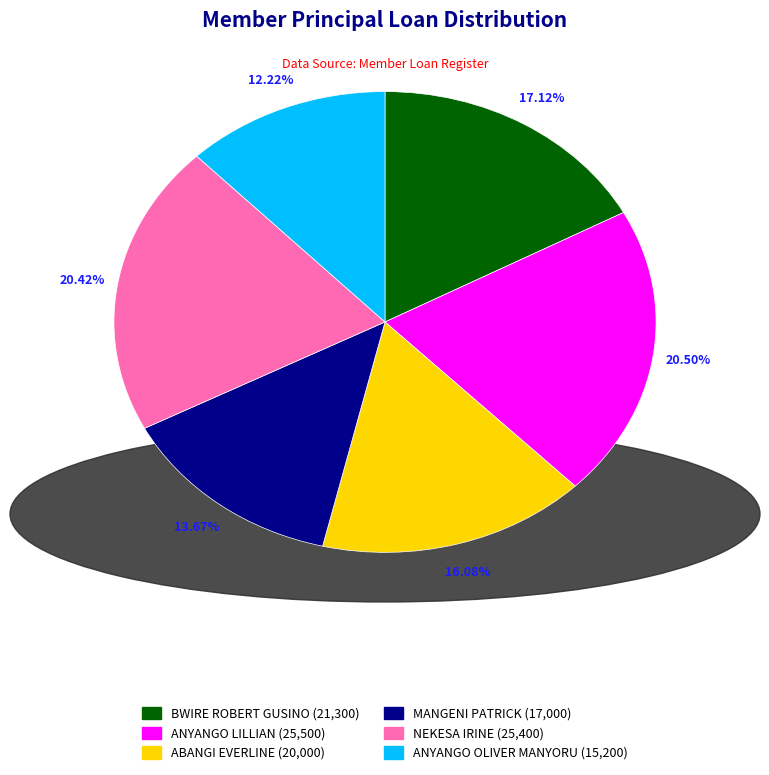

Does any single category account for the majority?

No